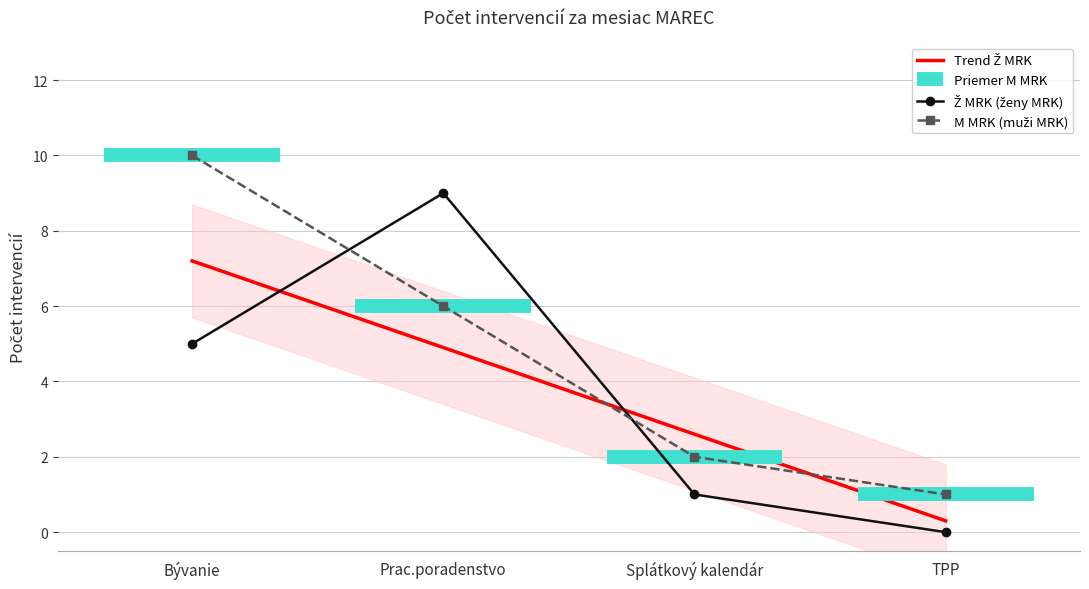

Reading left to right, list all the values displayed in this chart.

Ž MRK: Bývanie=5	Prac.poradenstvo=9	Splátkový kalendár=1	TPP=0
M MRK: Bývanie=10	Prac.poradenstvo=6	Splátkový kalendár=2	TPP=1